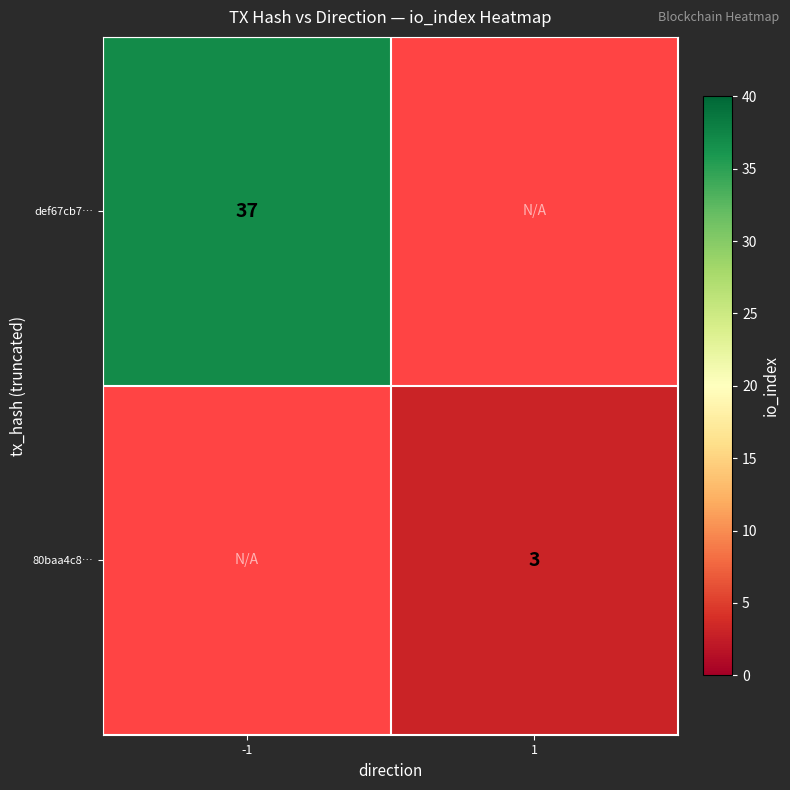

The value of 80baa4c8… at 1 is 3. True or false?

True